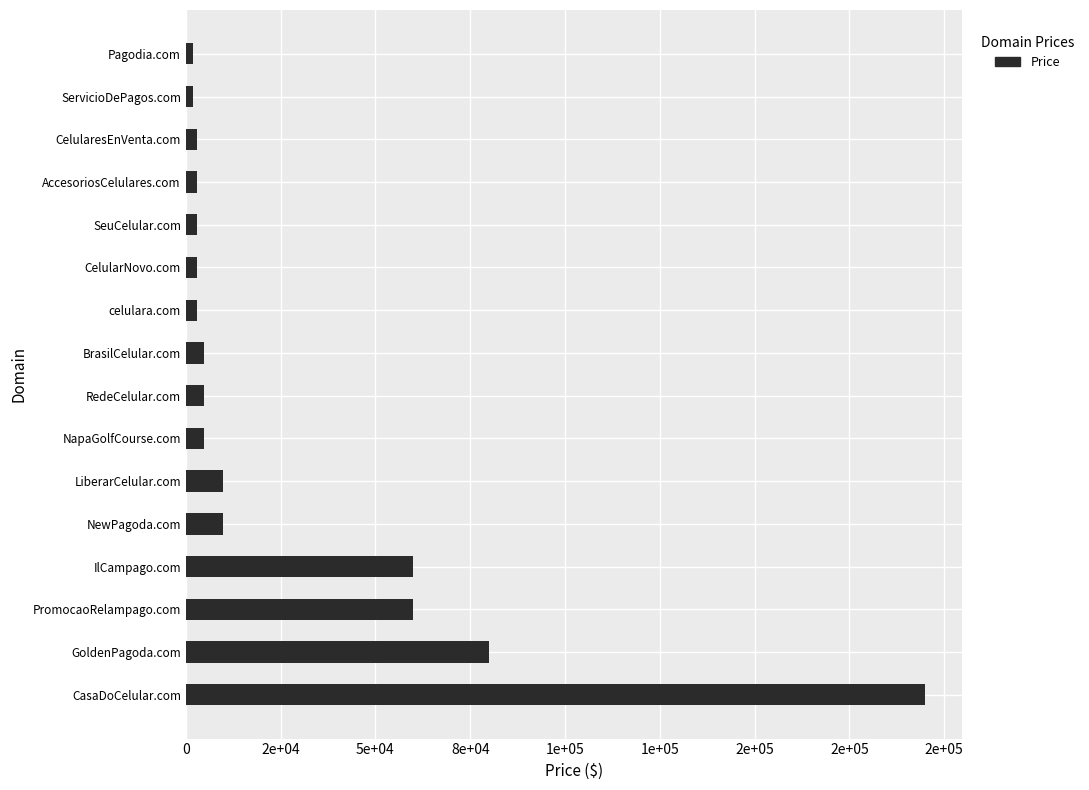

Are the bars horizontal?

Yes